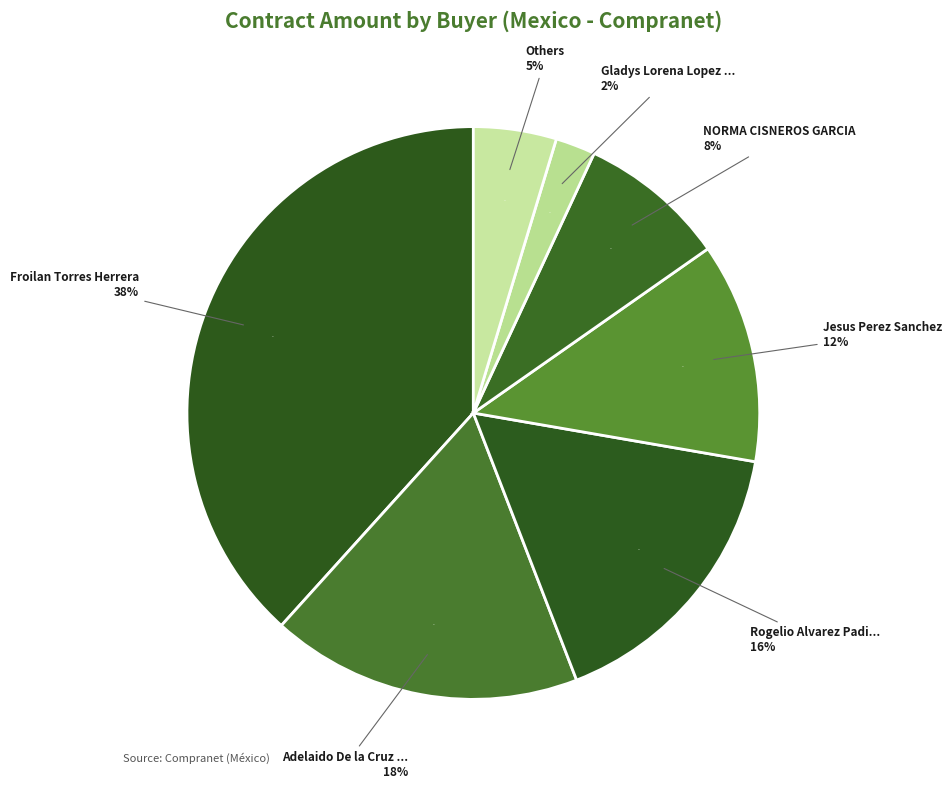

To the nearest percent, what is the combined percentage of Ismael Zarza Juarez and Gladys Lorena Lopez Sanchez?

2%